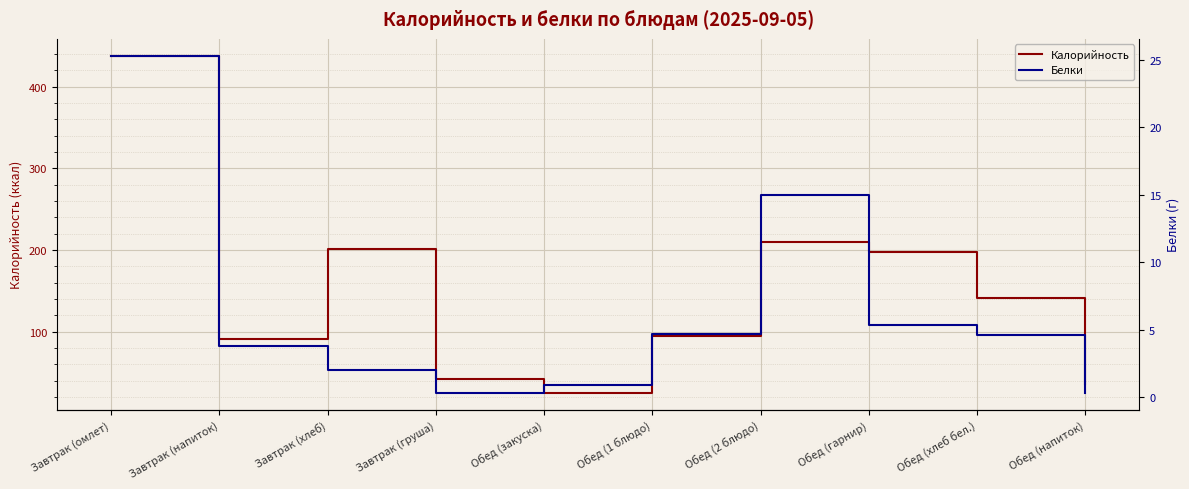

Which series has the largest total across all categories?

Калорийность